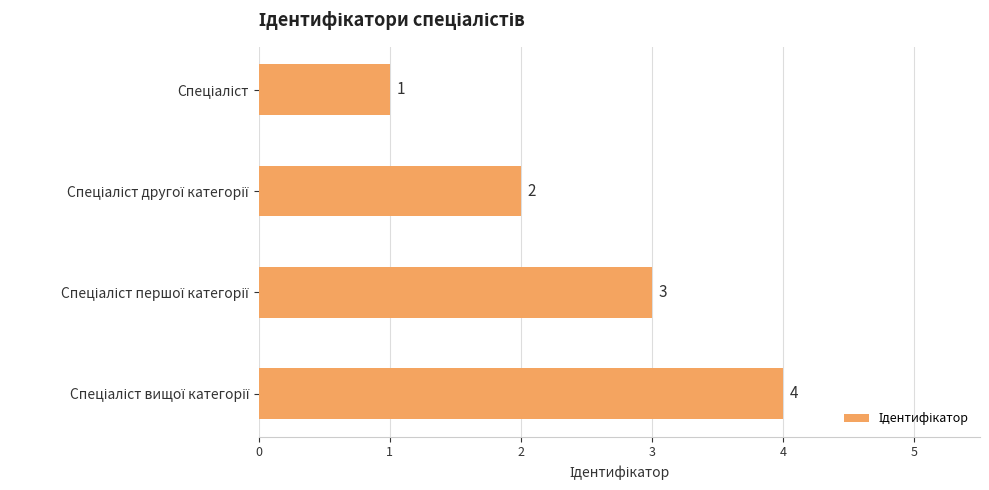

What is the sum of all values?

10